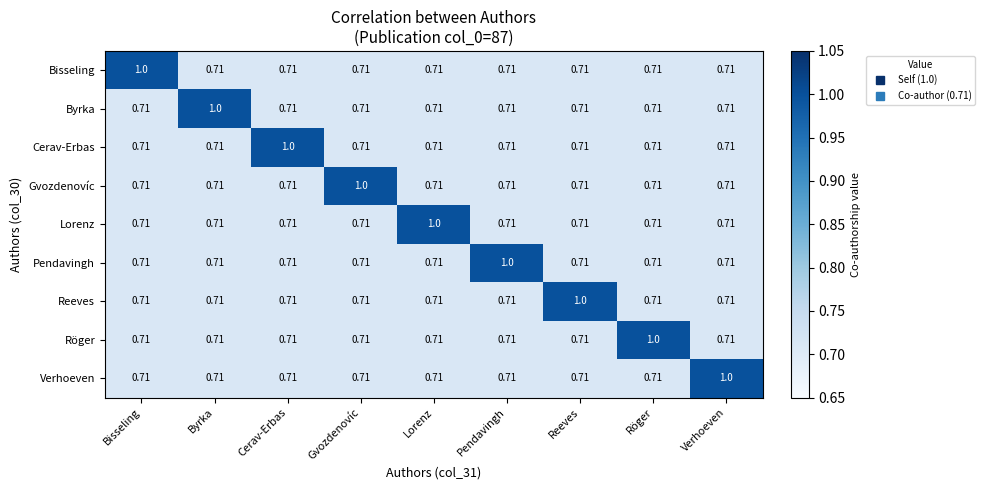

Which category has the highest value in the Röger series?

Röger